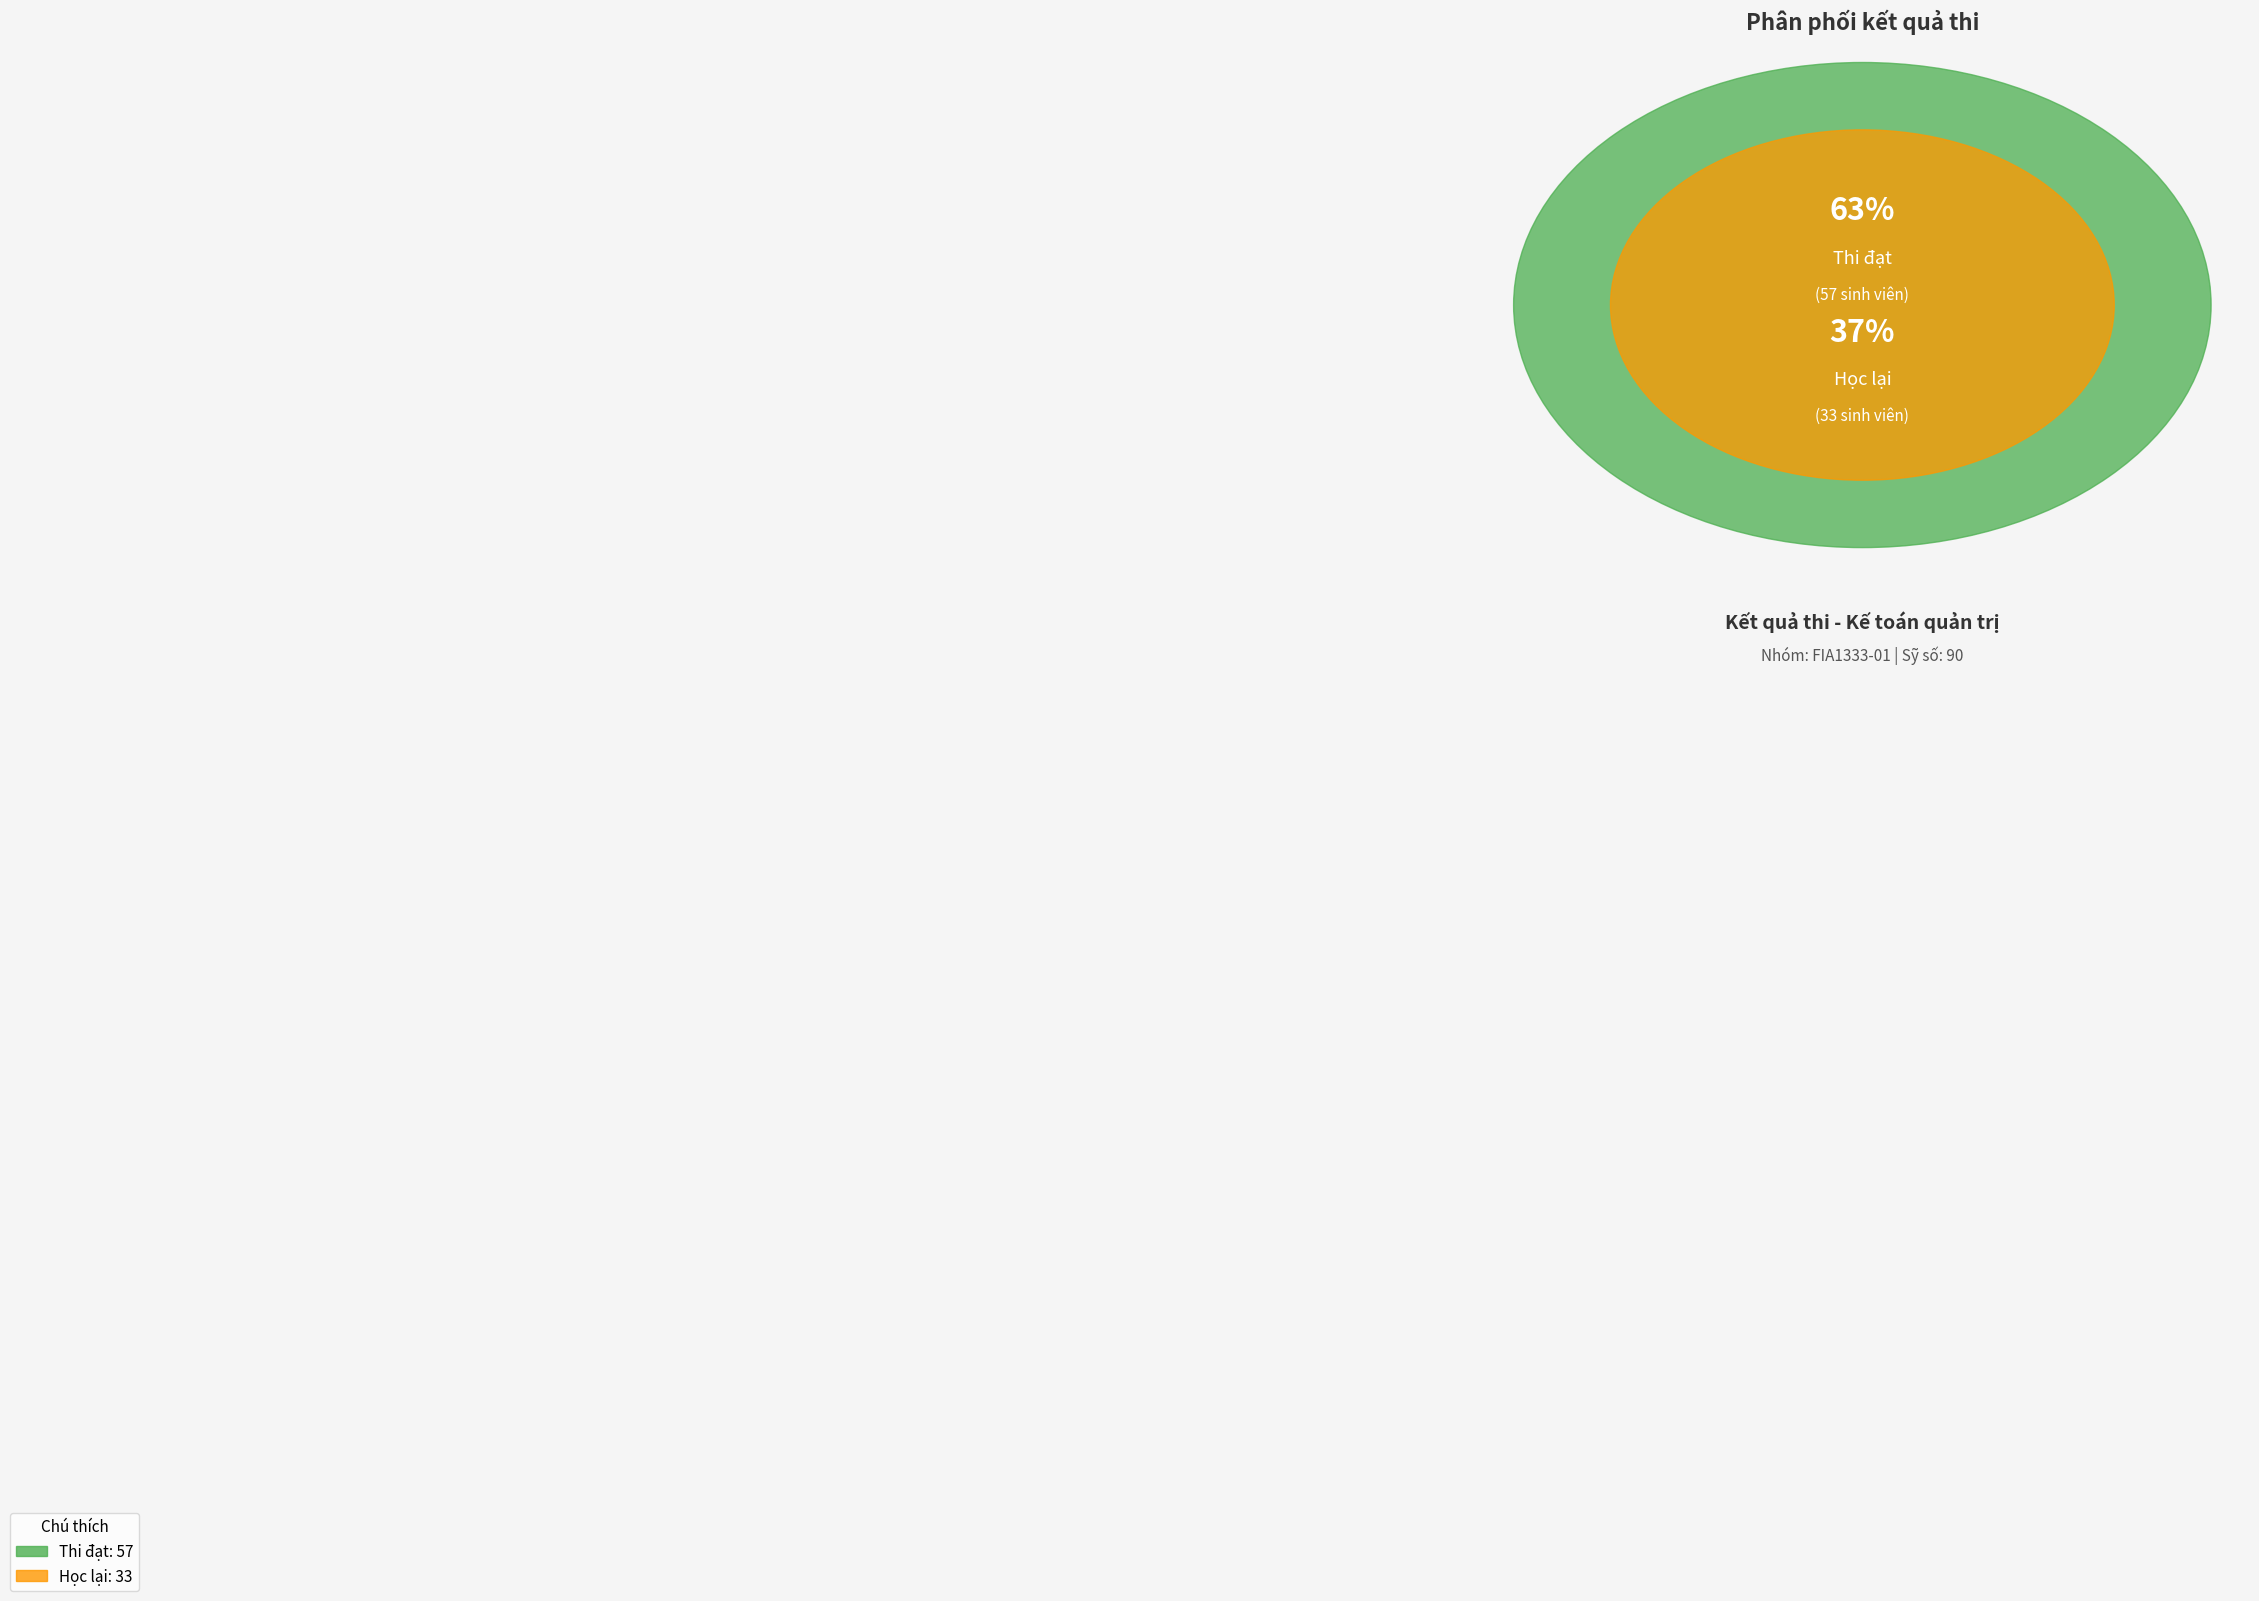

How much of the chart is everything except Vắng thi?

100.0%